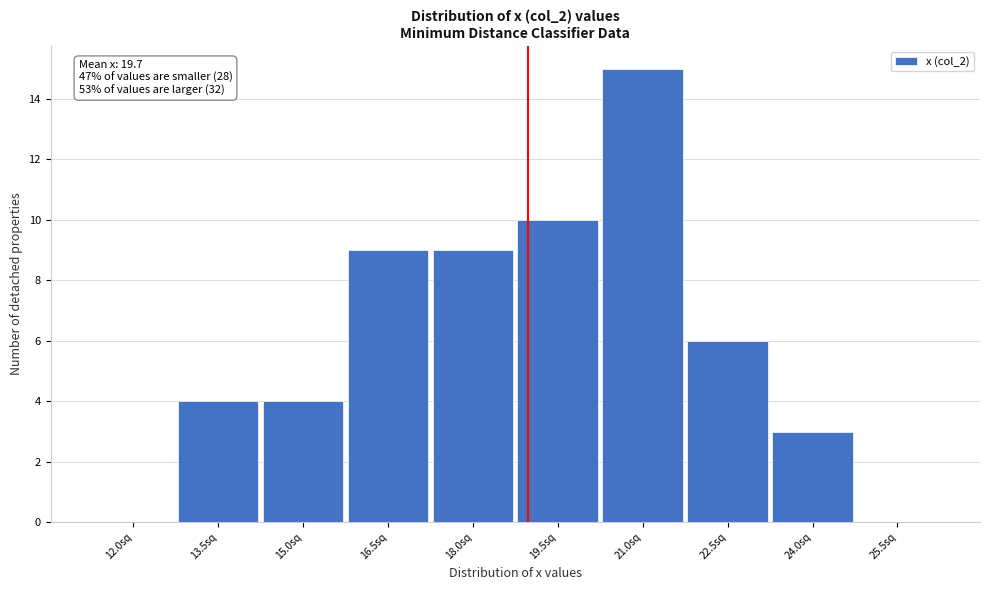

Reading left to right, what are all the values shown in this chart?

12.0sq=0	13.5sq=4	15.0sq=4	16.5sq=9	18.0sq=9	19.5sq=10	21.0sq=15	22.5sq=6	24.0sq=3	25.5sq=0